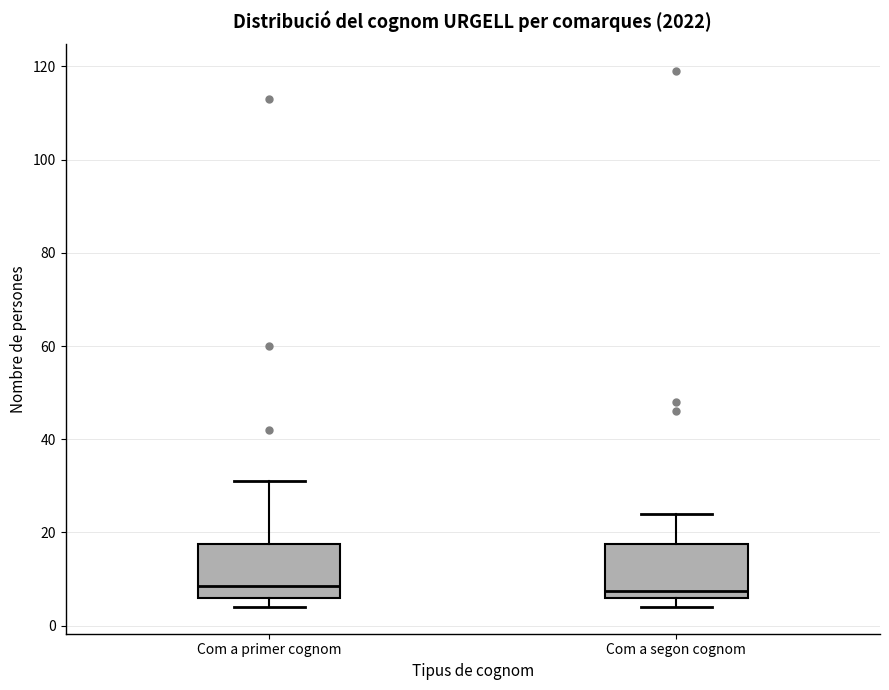

Where does the upper whisker of the box for Com a primer cognom end on the y-axis? The values are not printed on the chart, so give them approximately, as read against the axis.

32